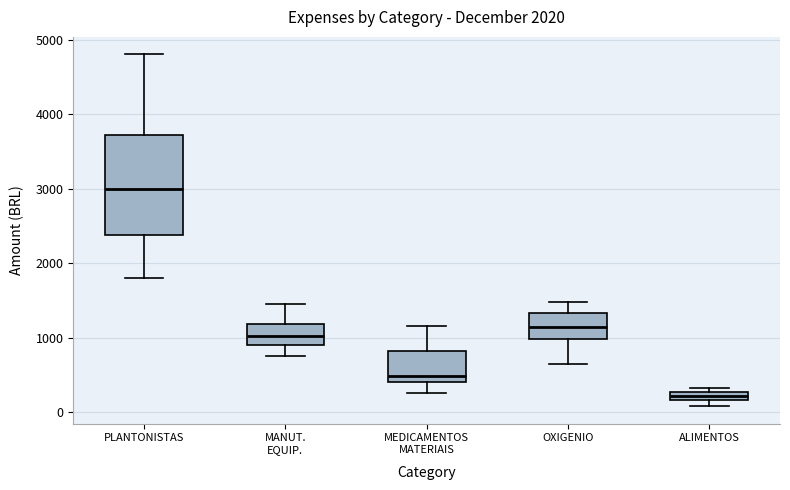

Which box is the tallest, from its lower edge to its upper edge?

PLANTONISTAS